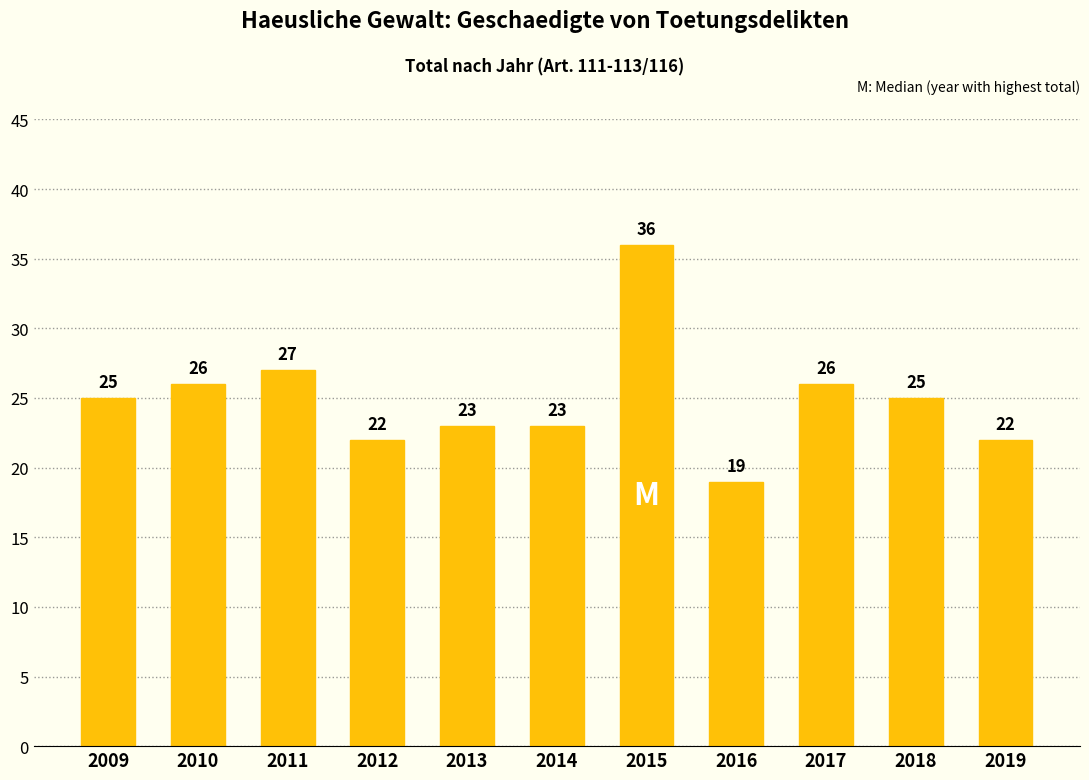

Between 2015 and 2018, which is larger?

2015